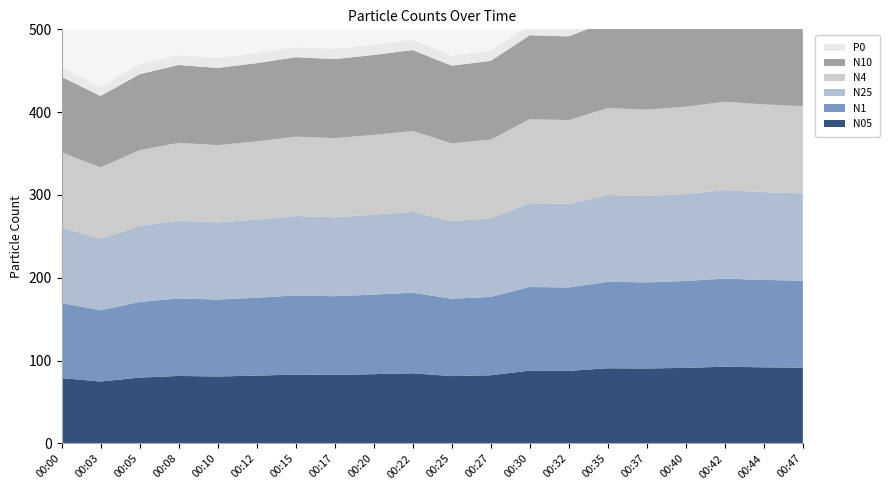

Reading left to right, list all the values displayed in this chart.

N05: 00:00=79.0	00:03=74.8	00:05=79.6	00:08=81.5	00:10=80.9	00:12=81.9	00:15=83.2	00:17=82.8	00:20=83.7	00:22=84.8	00:25=81.3	00:27=82.4	00:30=88.0	00:32=87.7	00:35=90.8	00:37=90.6	00:40=91.3	00:42=92.7	00:44=92.0	00:47=91.5
N1: 00:00=90.6	00:03=85.9	00:05=91.3	00:08=93.6	00:10=92.9	00:12=94.0	00:15=95.5	00:17=95.0	00:20=96.1	00:22=97.3	00:25=93.4	00:27=94.6	00:30=101.0	00:32=100.7	00:35=104.4	00:37=103.9	00:40=104.8	00:42=106.4	00:44=105.5	00:47=105.0
N25: 00:00=91.0	00:03=86.3	00:05=91.6	00:08=93.9	00:10=93.2	00:12=94.4	00:15=95.8	00:17=95.4	00:20=96.4	00:22=97.6	00:25=93.8	00:27=95.0	00:30=101.3	00:32=101.0	00:35=104.8	00:37=104.3	00:40=105.2	00:42=106.8	00:44=105.9	00:47=105.4
N4: 00:00=91.0	00:03=86.3	00:05=91.7	00:08=93.9	00:10=93.2	00:12=94.4	00:15=95.9	00:17=95.4	00:20=96.4	00:22=97.6	00:25=93.8	00:27=95.0	00:30=101.3	00:32=101.0	00:35=104.9	00:37=104.3	00:40=105.2	00:42=106.8	00:44=106.0	00:47=105.4
N10: 00:00=91.0	00:03=86.3	00:05=91.7	00:08=94.0	00:10=93.2	00:12=94.4	00:15=95.9	00:17=95.5	00:20=96.4	00:22=97.7	00:25=93.8	00:27=95.0	00:30=101.3	00:32=101.1	00:35=104.9	00:37=104.3	00:40=105.3	00:42=106.8	00:44=106.0	00:47=105.4
P0: 00:00=11.4	00:03=10.8	00:05=11.5	00:08=11.8	00:10=11.7	00:12=11.8	00:15=12.0	00:17=11.9	00:20=12.1	00:22=12.2	00:25=11.8	00:27=11.9	00:30=12.7	00:32=12.7	00:35=13.1	00:37=13.1	00:40=13.2	00:42=13.4	00:44=13.3	00:47=13.2